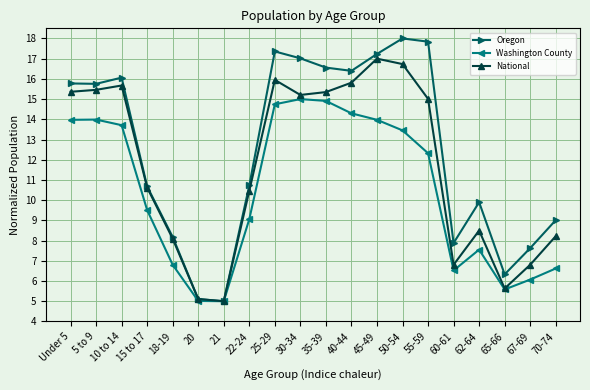

True or false: Washington County has more than 0 interior local peaks.

True